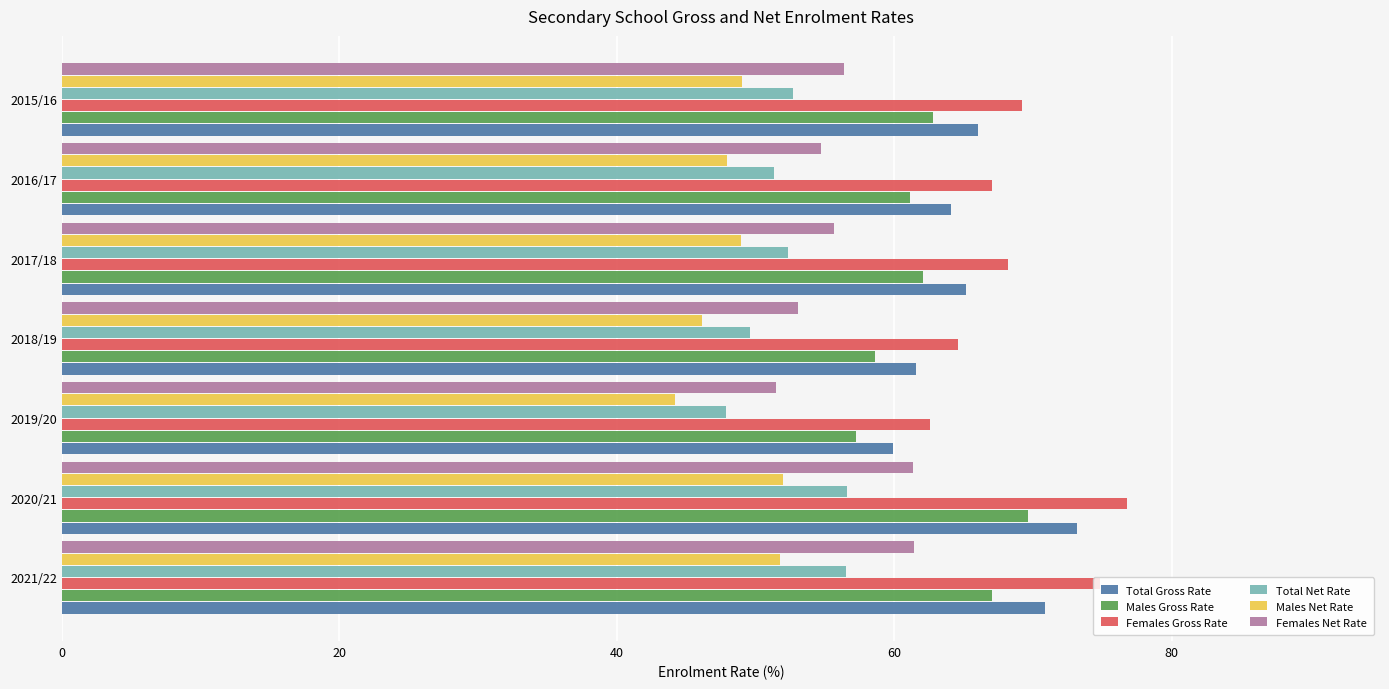

What is the approximate value of Males Gross Rate at 2017/18?

62.1